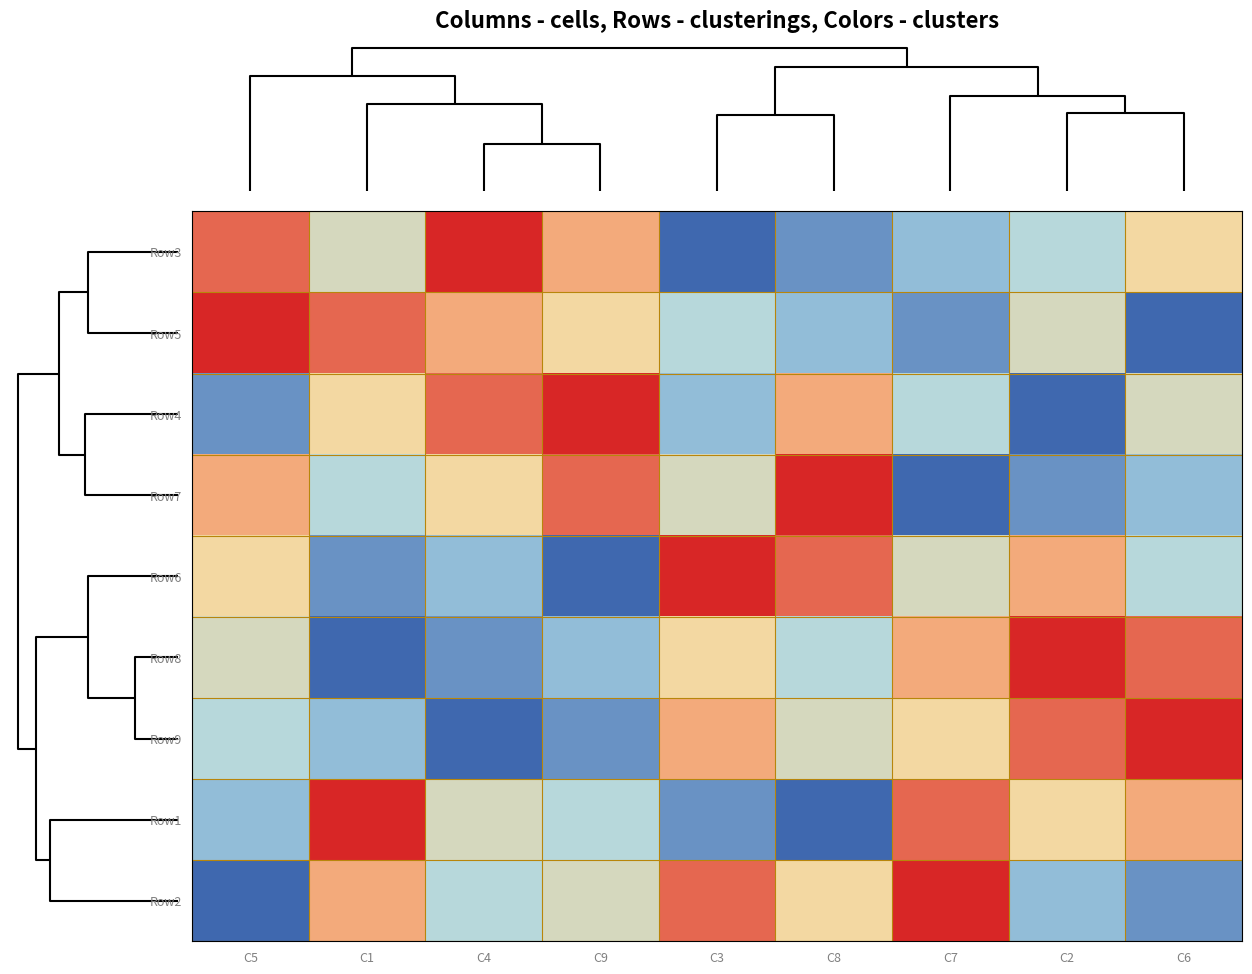

Count the number of categories in the chart.

9